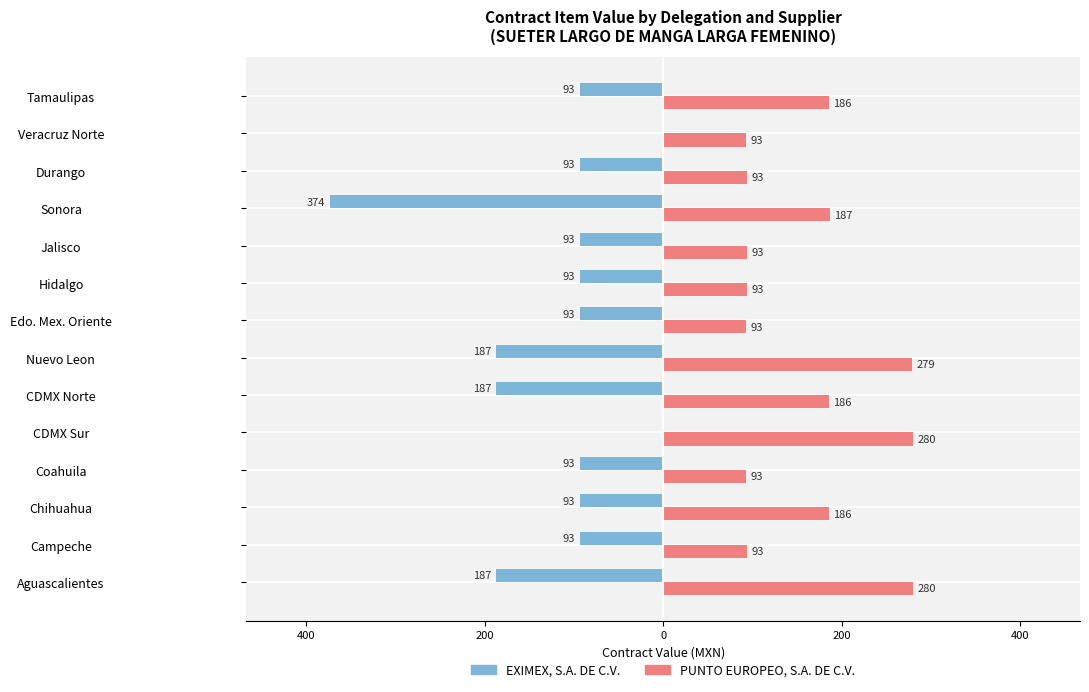

What are all the series names shown in the legend?

EXIMEX, S.A. DE C.V., PUNTO EUROPEO, S.A. DE C.V.